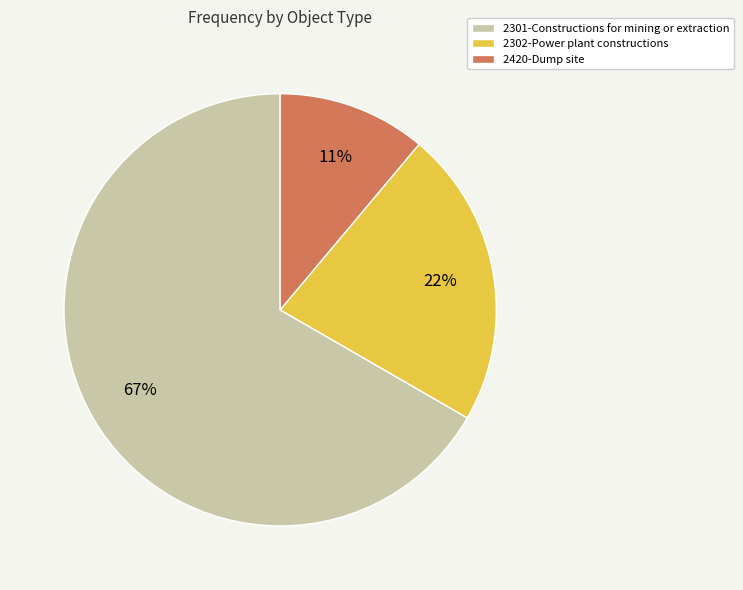

Is it true that 2301-Constructions for mining or extraction is 67% of the pie?

True